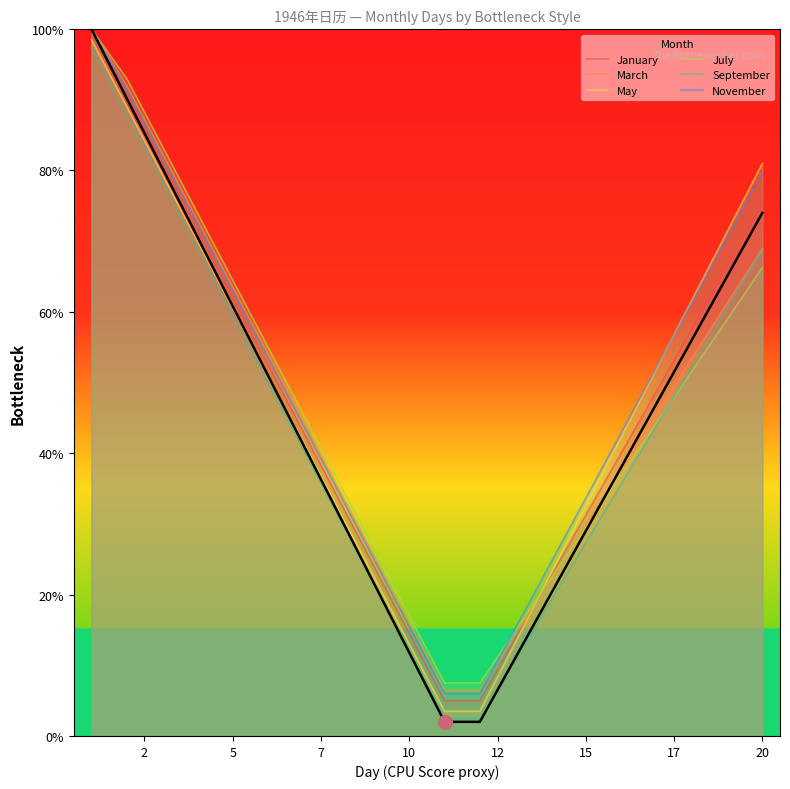

How many lines are shown in the chart?

6